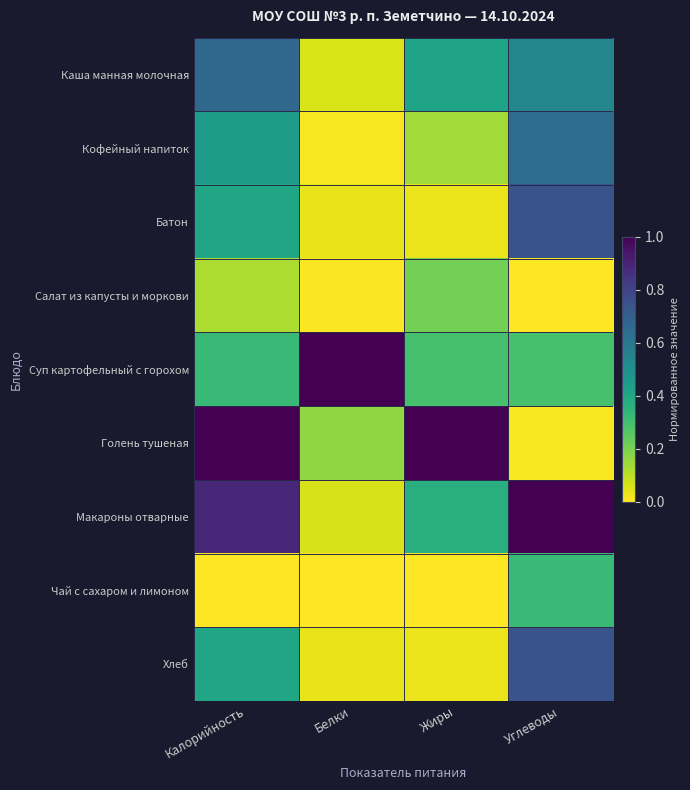

Which series has the largest total across all categories?

Макароны отварные